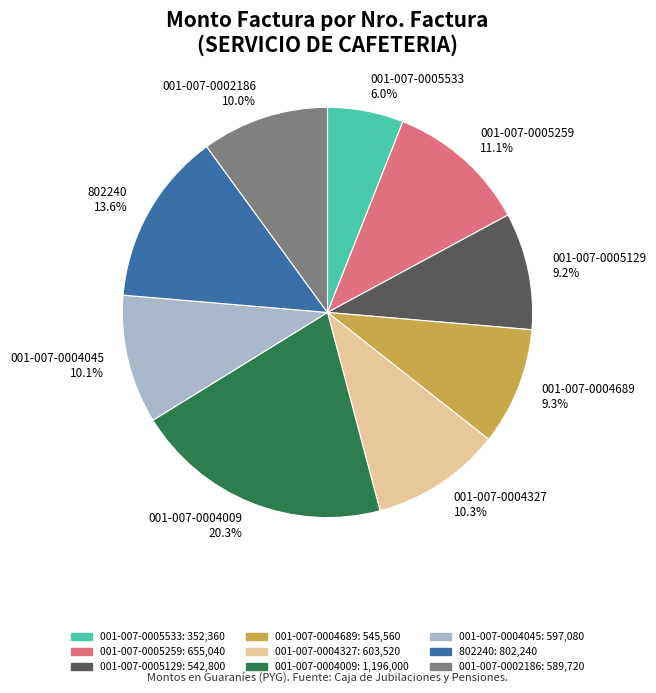

How many segments does this pie chart have?

9